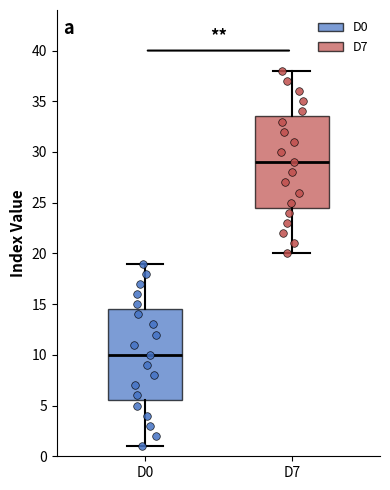

Which box's median line is the highest?

D7